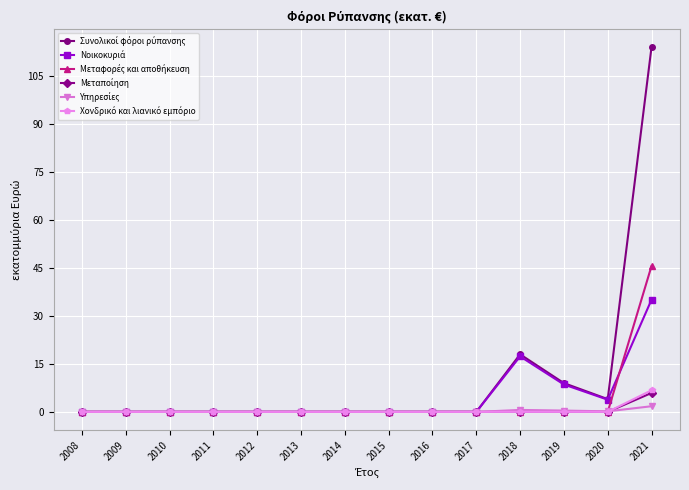

Which category has the highest value across all series?

2021